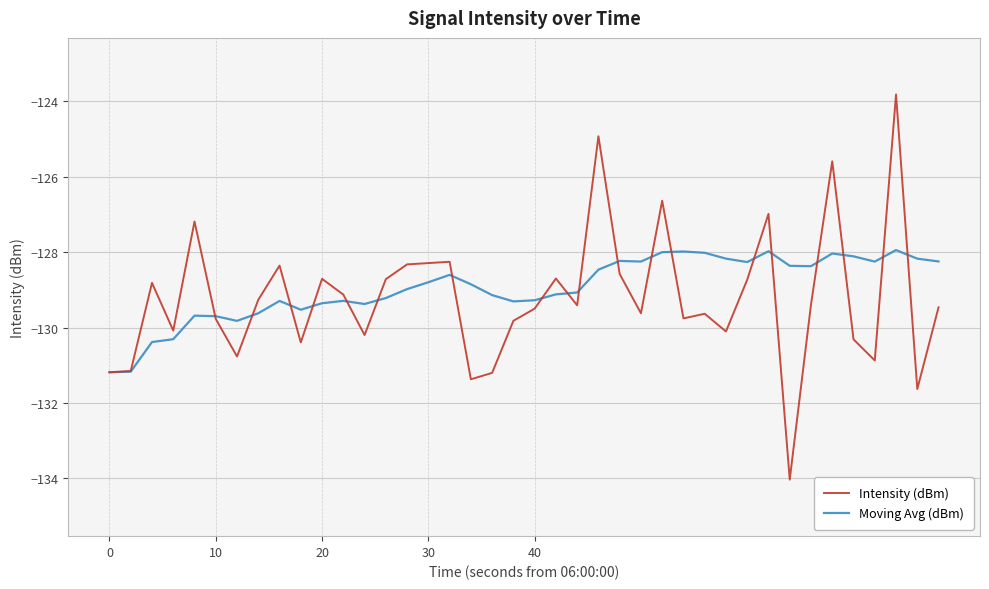

Which series has the widest spread of values?

Intensity (dBm)